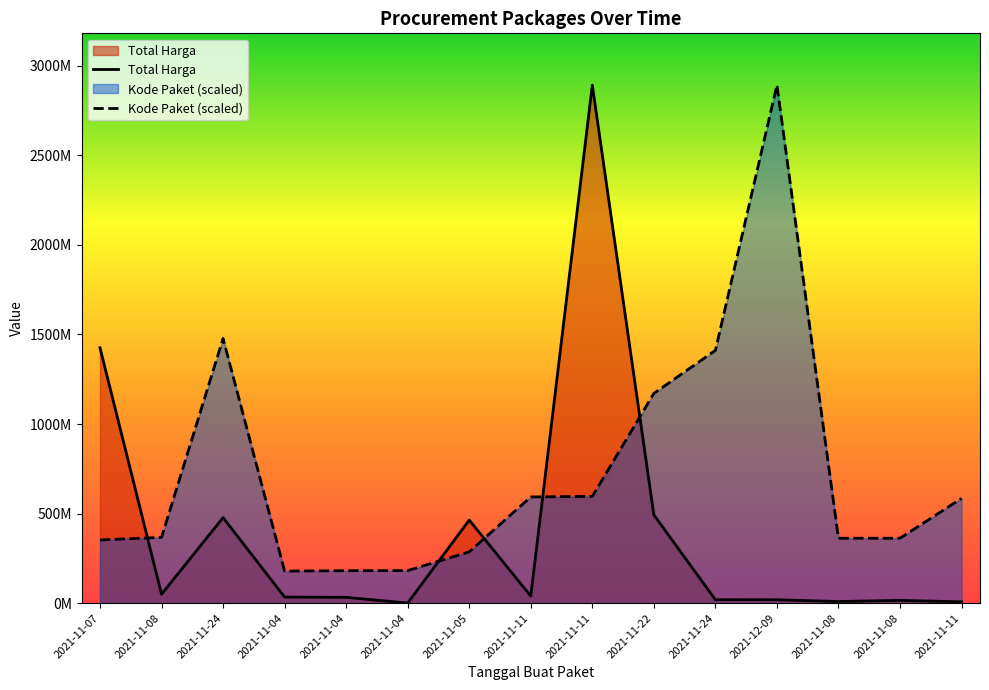

Reading left to right, extract all data points from this chart.

Total Harga: 1425867900.0	49730040.0	477600000.0	34000000.0	32441200.0	577875.0	464002100.0	39440000.0	2892122000.0	493000000.0	19175000.0	18900000.0	9180000.0	15513960.0	7401240.0
Kode Paket (scaled): 352883521.5	367273231.7	1477840024.8	178927446.8	181360692.3	181822169.9	286367820.0	593019677.6	596250020.7	1171020357.2	1411261394.6	2892122000.0	362301859.5	362532598.3	585048701.0